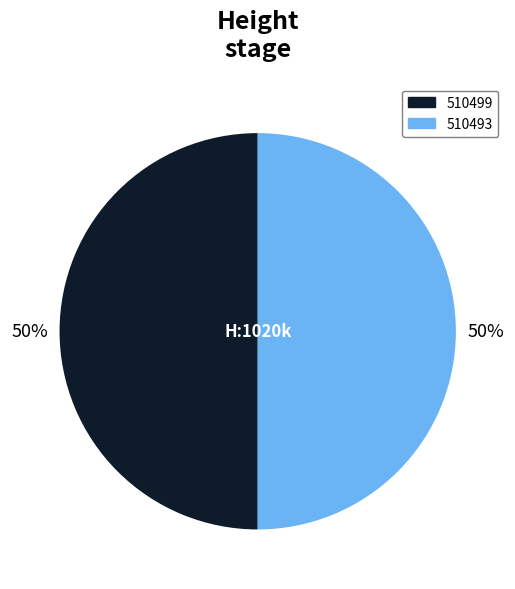

Is the sum of 510499 and 510493 greater than half?

Yes